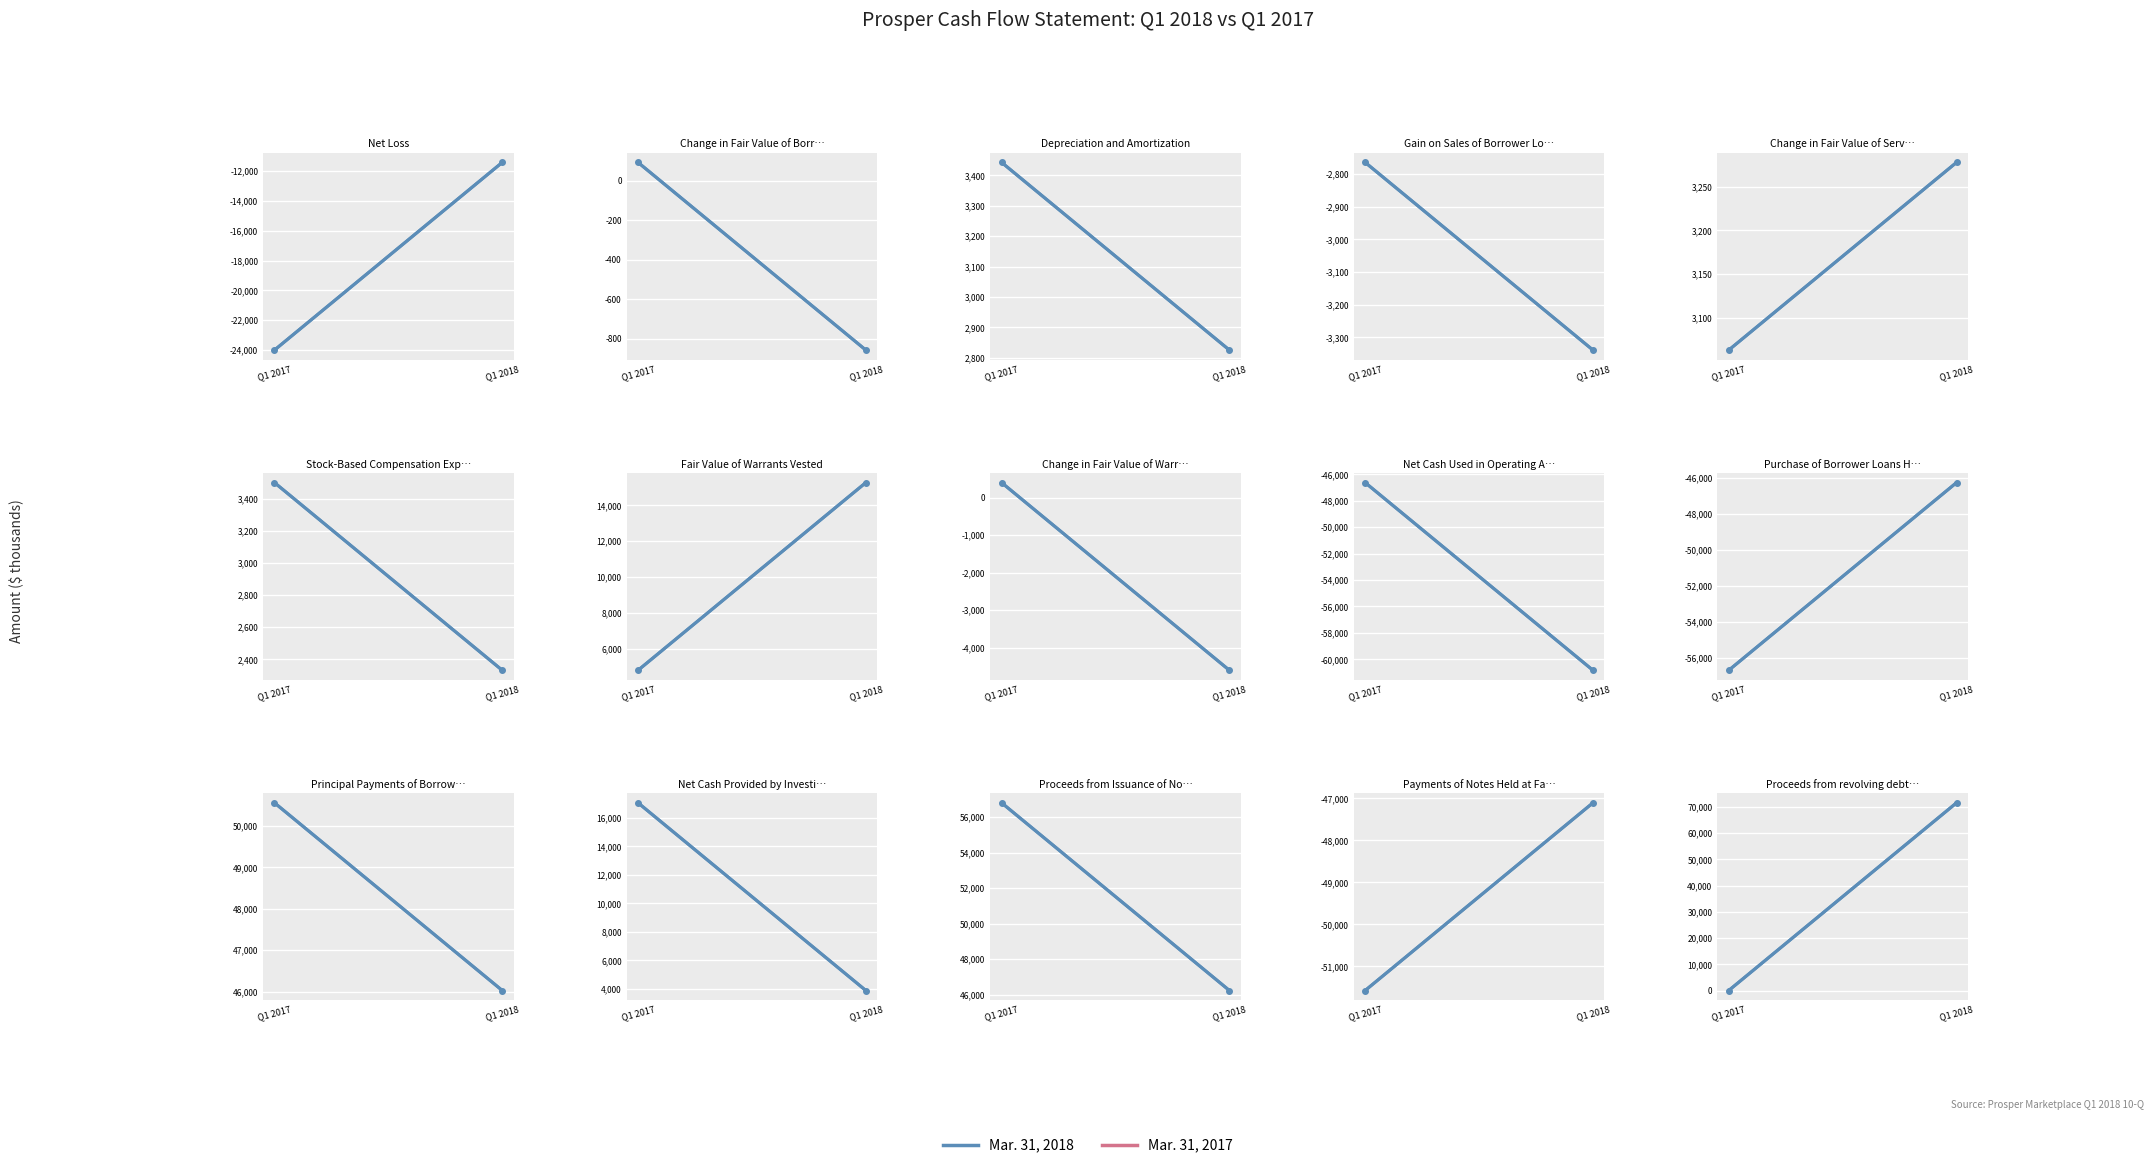

True or false: Mar. 31, 2017 has a value of 0 at Q1 2018.

True